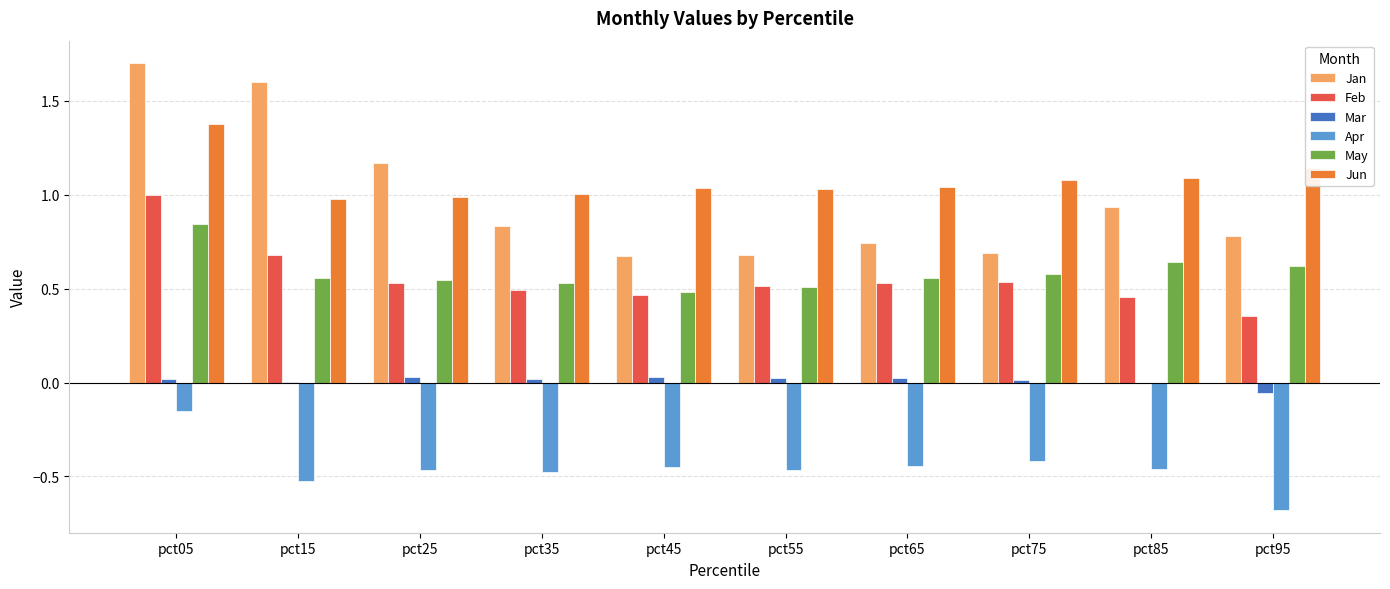

Between pct35 and pct55, which series saw the biggest shift?

Jan